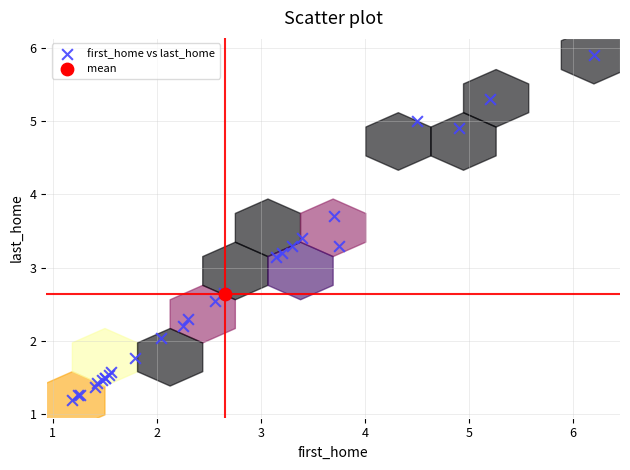

What are all the series names shown in the legend?

first_home vs last_home, mean